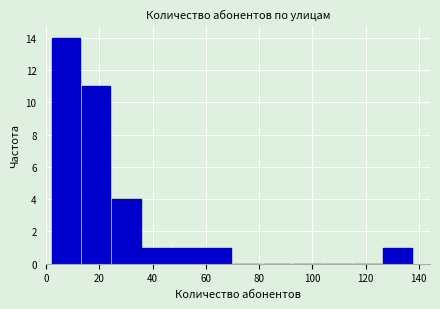

Which range on the x-axis has the tallest bar?

2 to 14